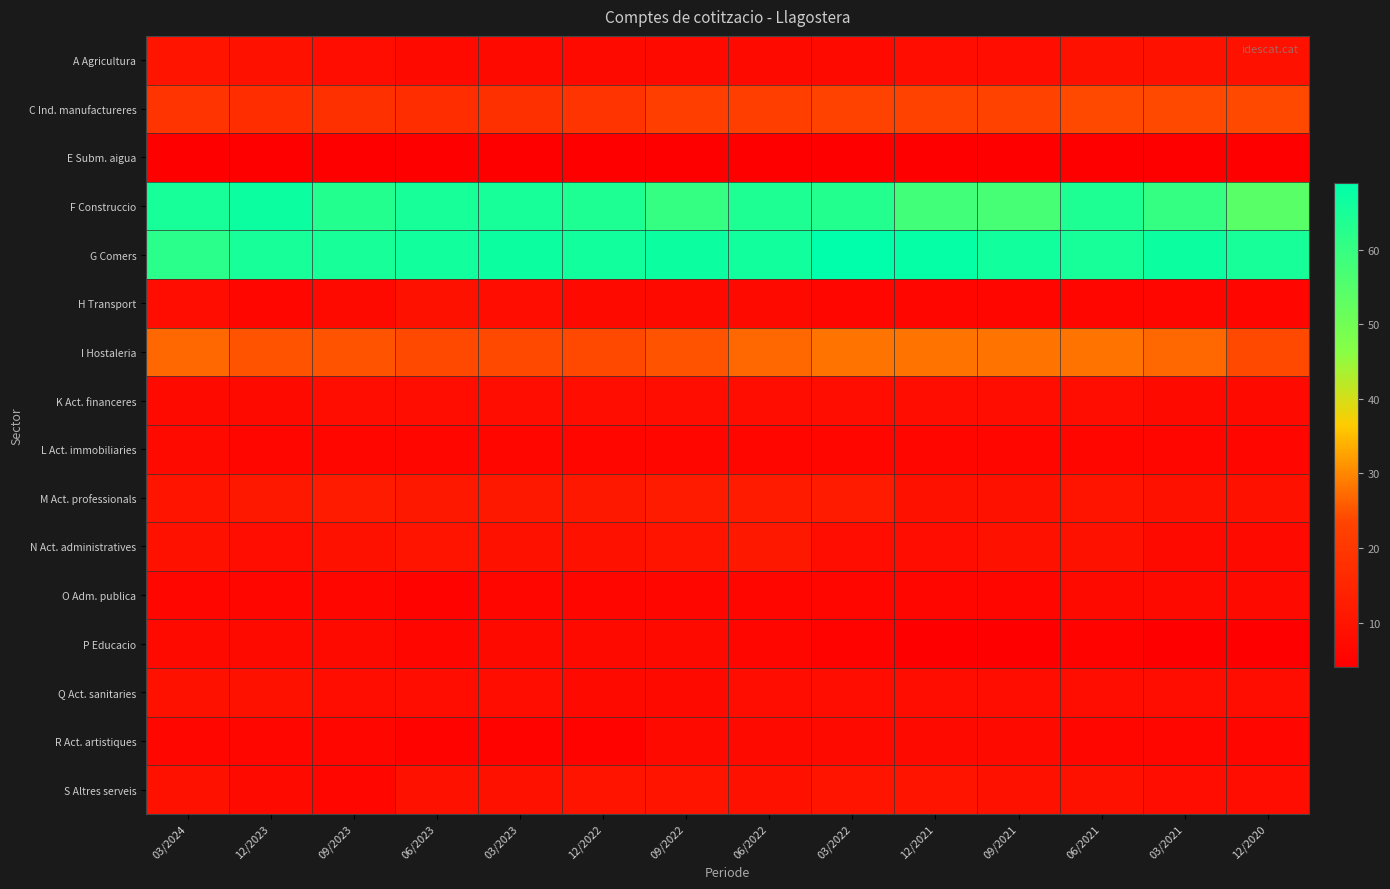

Rank the series by their maximum value, from lowest to highest.

E Subm. aigua, L Act. immobiliaries, O Adm. publica, P Educacio, R Act. artistiques, K Act. financeres, H Transport, Q Act. sanitaries, A Agricultura, S Altres serveis, N Act. administratives, M Act. professionals, C Ind. manufactureres, I Hostaleria, F Construccio, G Comers